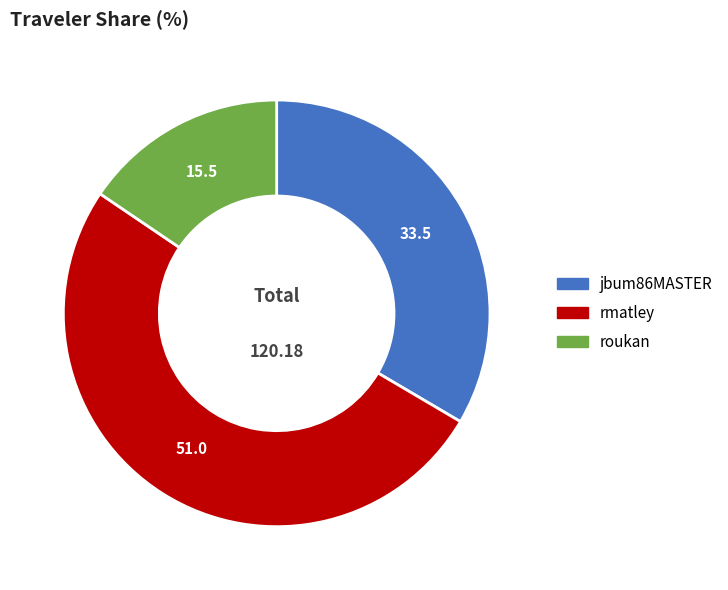

Is the sum of rmatley and jbum86MASTER greater than half?

Yes